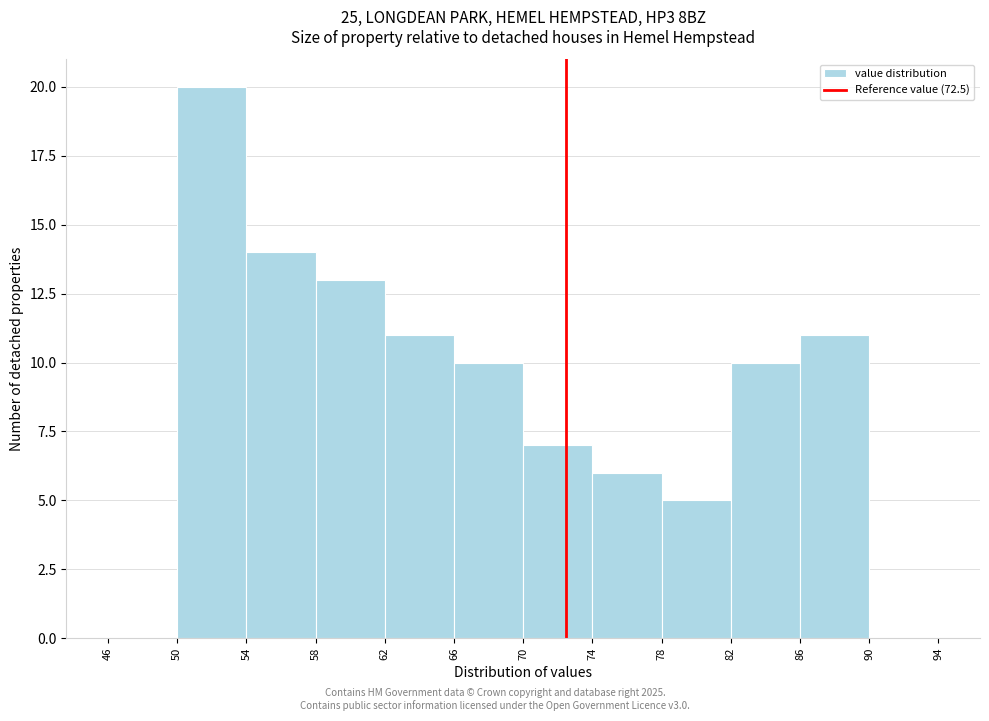

Which range on the x-axis has the tallest bar?

50 to 54